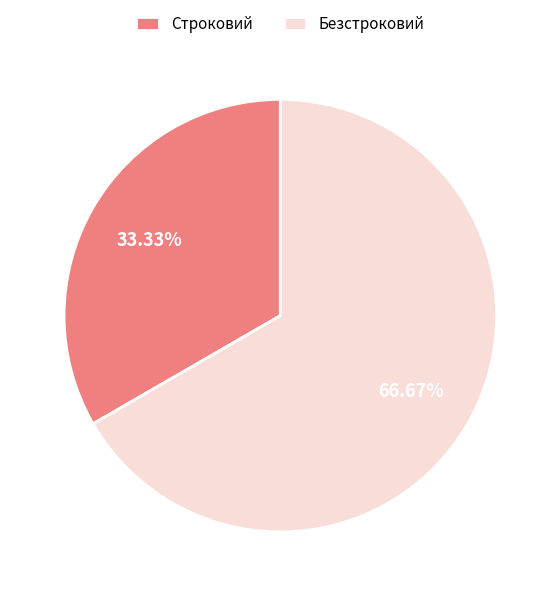

Is the sum of Безстроковий and Строковий greater than half?

Yes